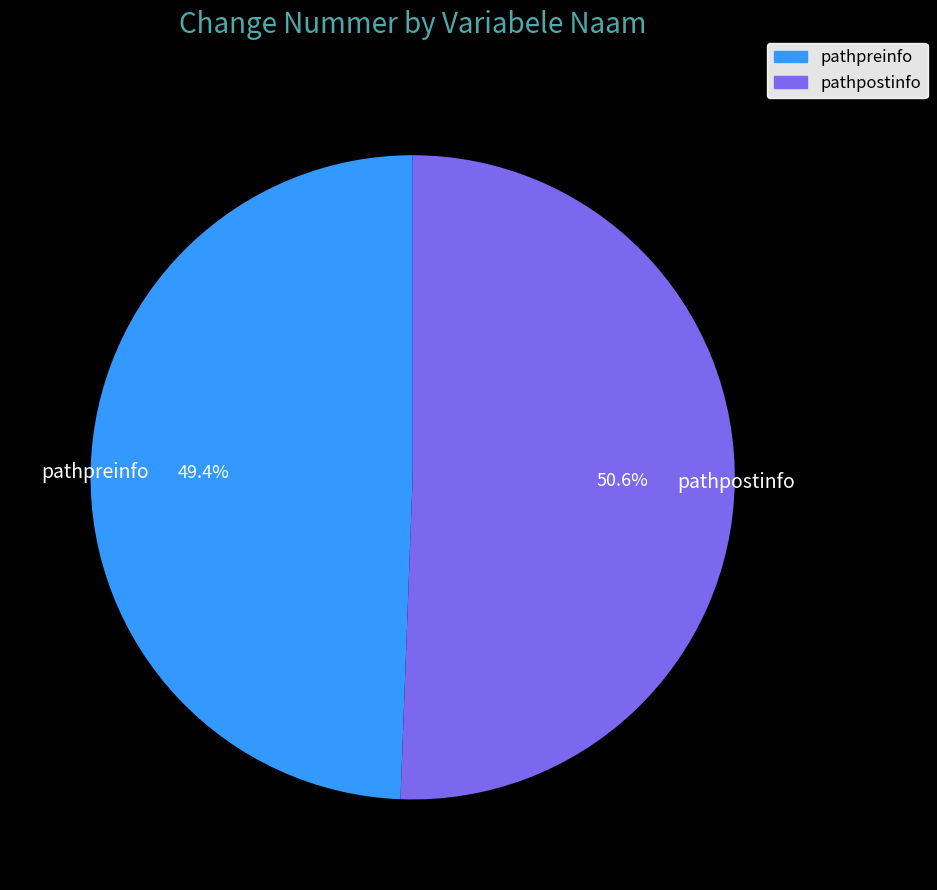

What percentage is the pathpostinfo slice, to the nearest percent?

51%